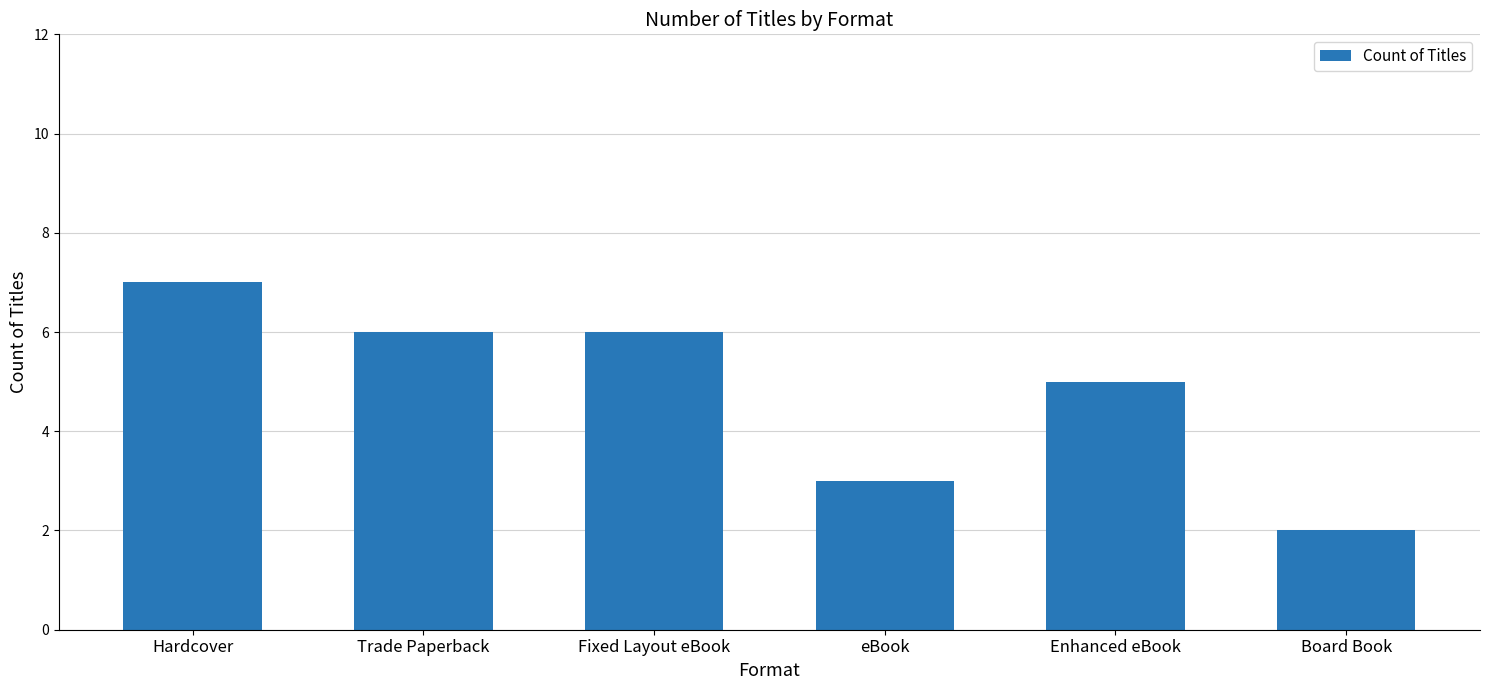

Reading left to right, list all the values displayed in this chart.

Hardcover=7	Trade Paperback=6	Fixed Layout eBook=6	eBook=3	Enhanced eBook=5	Board Book=2